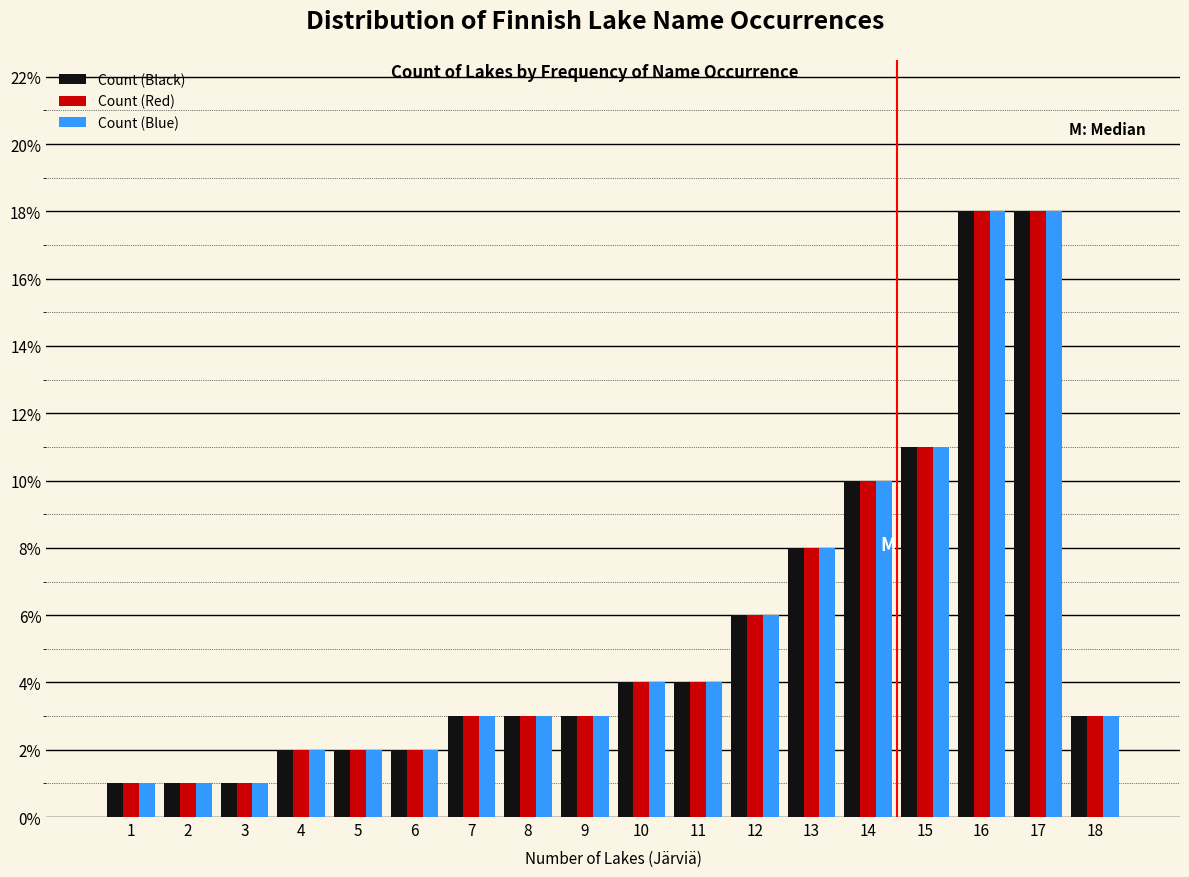

Reading left to right, transcribe this chart: for each range on the x-axis, give the height of each series' bar. The values are not printed on the chart, so give them approximately, as read against the axis.

0.5 to 1.5: Count (Black)=1	Count (Red)=1	Count (Blue)=1
1.5 to 2.5: Count (Black)=1	Count (Red)=1	Count (Blue)=1
2.5 to 3.5: Count (Black)=1	Count (Red)=1	Count (Blue)=1
3.5 to 4.5: Count (Black)=2	Count (Red)=2	Count (Blue)=2
4.5 to 5.5: Count (Black)=2	Count (Red)=2	Count (Blue)=2
5.5 to 6.5: Count (Black)=2	Count (Red)=2	Count (Blue)=2
6.5 to 7.5: Count (Black)=3	Count (Red)=3	Count (Blue)=3
7.5 to 8.5: Count (Black)=3	Count (Red)=3	Count (Blue)=3
8.5 to 9.5: Count (Black)=3	Count (Red)=3	Count (Blue)=3
9.5 to 10.5: Count (Black)=4	Count (Red)=4	Count (Blue)=4
10.5 to 11.5: Count (Black)=4	Count (Red)=4	Count (Blue)=4
11.5 to 12.5: Count (Black)=6	Count (Red)=6	Count (Blue)=6
12.5 to 13.5: Count (Black)=8	Count (Red)=8	Count (Blue)=8
13.5 to 14.5: Count (Black)=10	Count (Red)=10	Count (Blue)=10
14.5 to 15.5: Count (Black)=11	Count (Red)=11	Count (Blue)=11
15.5 to 16.5: Count (Black)=18	Count (Red)=18	Count (Blue)=18
16.5 to 17.5: Count (Black)=18	Count (Red)=18	Count (Blue)=18
17.5 to 18.5: Count (Black)=3	Count (Red)=3	Count (Blue)=3